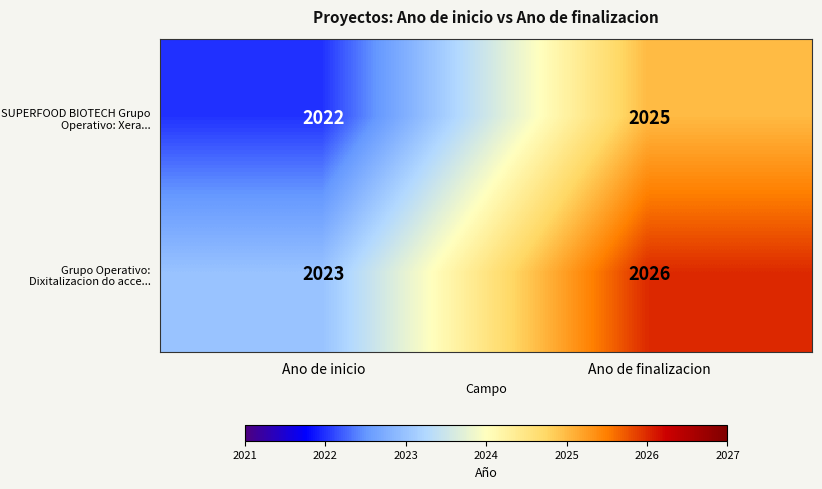

True or false: SUPERFOOD BIOTECH Grupo Operativo: Xera... has a value of 3201 at Ano de finalizacion.

False